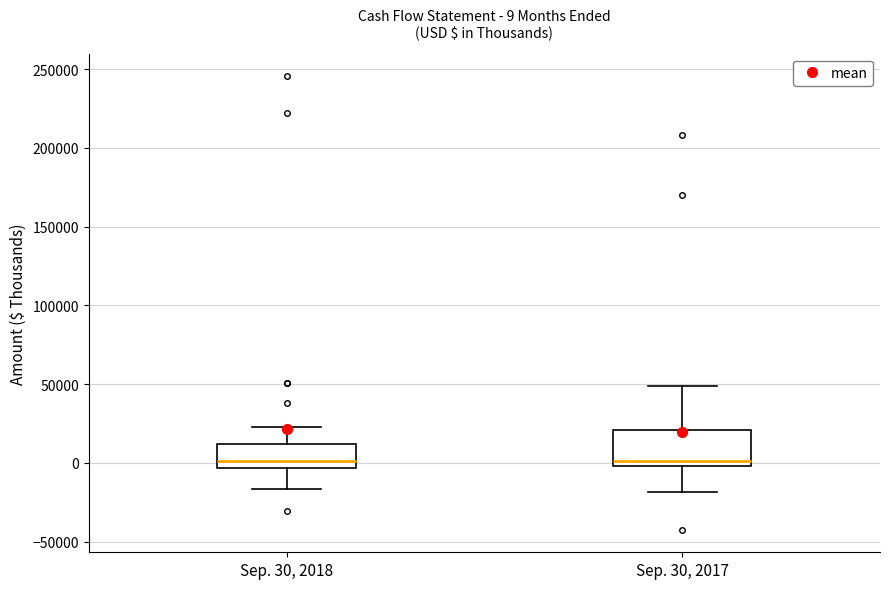

Which box is the tallest, from its lower edge to its upper edge?

Sep. 30, 2017